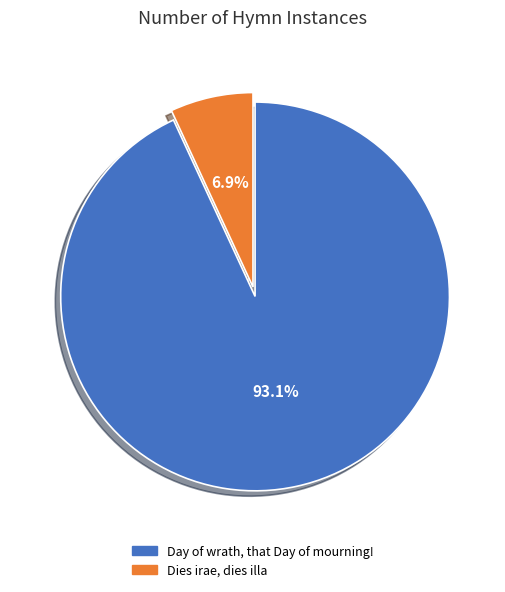

Which slice is the smallest?

Dies irae, dies illa